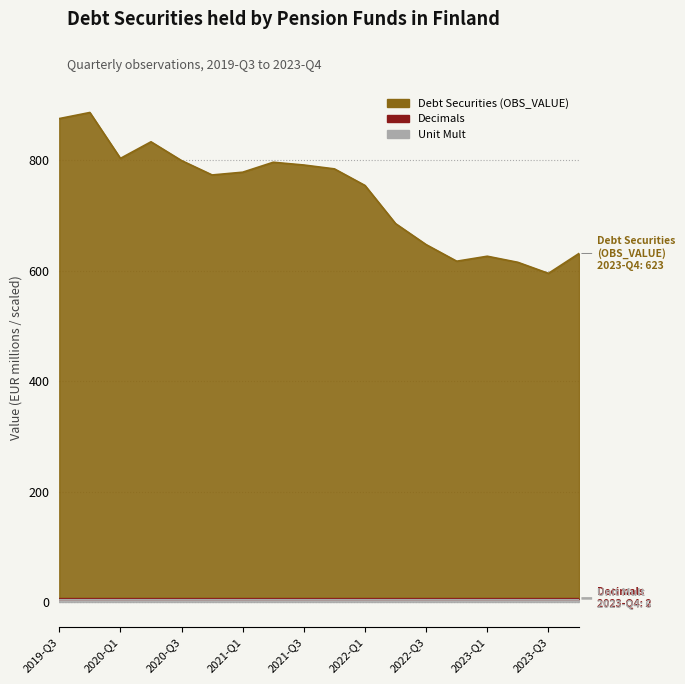

Reading left to right, extract all data points from this chart.

Debt Securities (OBS_VALUE): 2019-Q3=867	2019-Q4=878	2020-Q1=795	2020-Q2=825	2020-Q3=791	2020-Q4=765	2021-Q1=770	2021-Q2=788	2021-Q3=783	2021-Q4=776	2022-Q1=746	2022-Q2=677	2022-Q3=639	2022-Q4=609	2023-Q1=618	2023-Q2=607	2023-Q3=587	2023-Q4=623
Decimals: 2019-Q3=2	2019-Q4=2	2020-Q1=2	2020-Q2=2	2020-Q3=2	2020-Q4=2	2021-Q1=2	2021-Q2=2	2021-Q3=2	2021-Q4=2	2022-Q1=2	2022-Q2=2	2022-Q3=2	2022-Q4=2	2023-Q1=2	2023-Q2=2	2023-Q3=2	2023-Q4=2
Unit Mult: 2019-Q3=6	2019-Q4=6	2020-Q1=6	2020-Q2=6	2020-Q3=6	2020-Q4=6	2021-Q1=6	2021-Q2=6	2021-Q3=6	2021-Q4=6	2022-Q1=6	2022-Q2=6	2022-Q3=6	2022-Q4=6	2023-Q1=6	2023-Q2=6	2023-Q3=6	2023-Q4=6